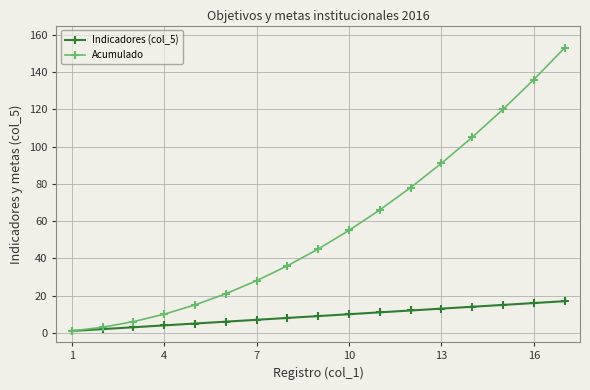

Rank the series by their maximum value, from lowest to highest.

Indicadores (col_5), Acumulado